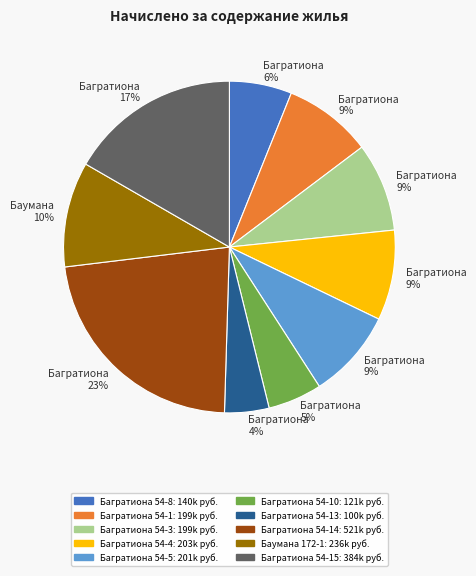

Is there a majority slice in this chart?

No